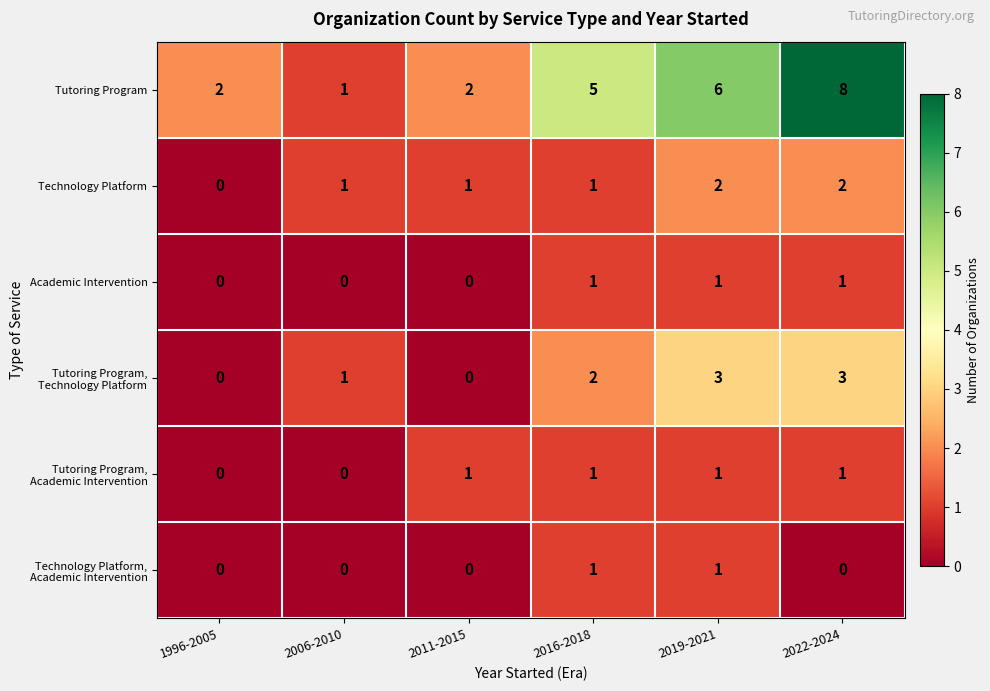

Between 2011-2015 and 2019-2021, which series saw the biggest shift?

Tutoring Program